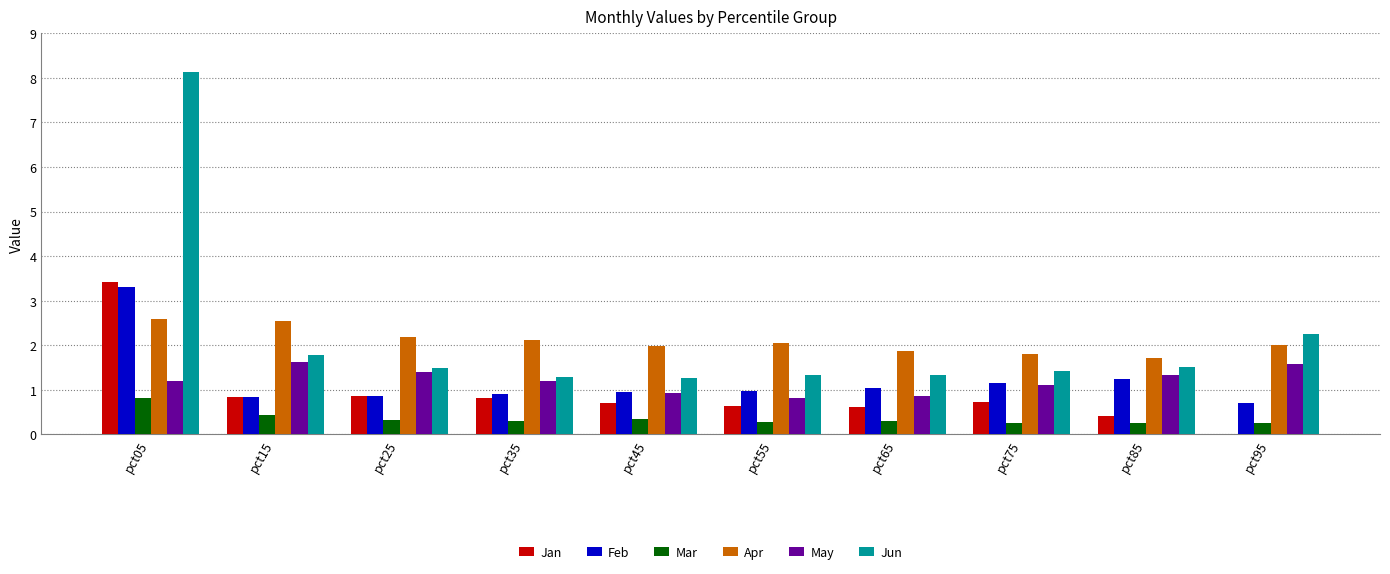

What is the sum of the Feb values at pct25 and pct05?

4.2